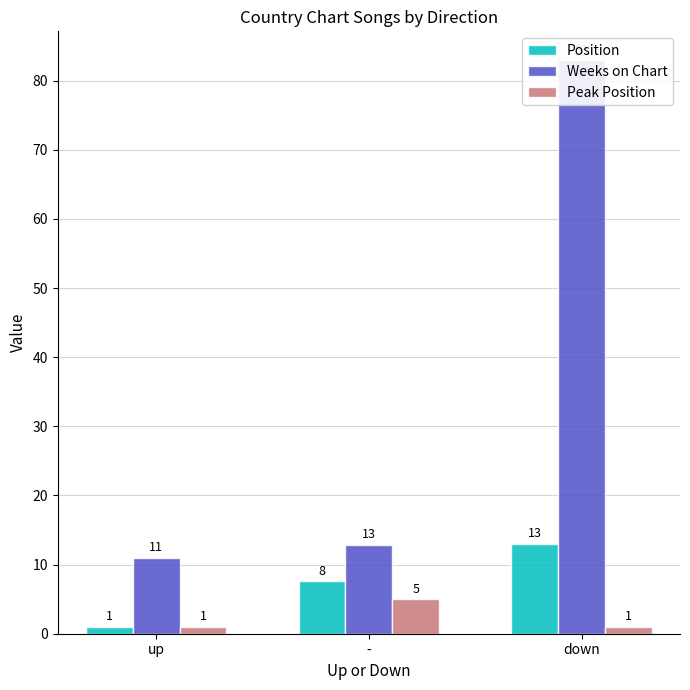

What are all the series names shown in the legend?

Position, Weeks on Chart, Peak Position